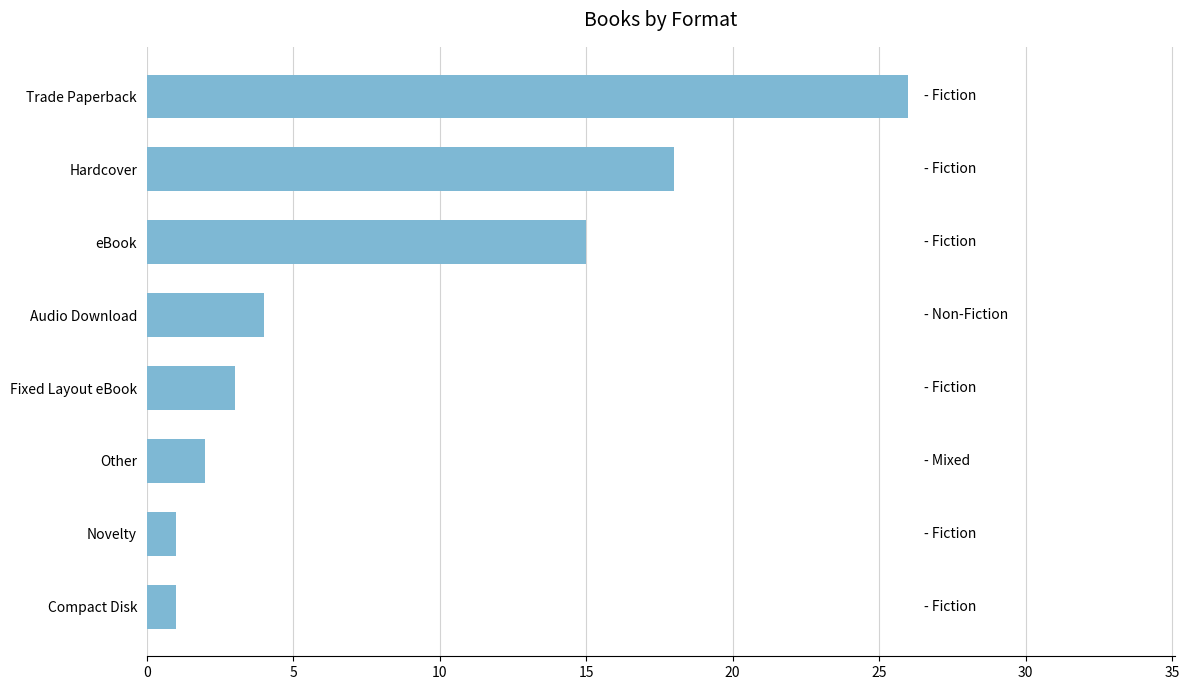

Count the number of data series in this chart.

1